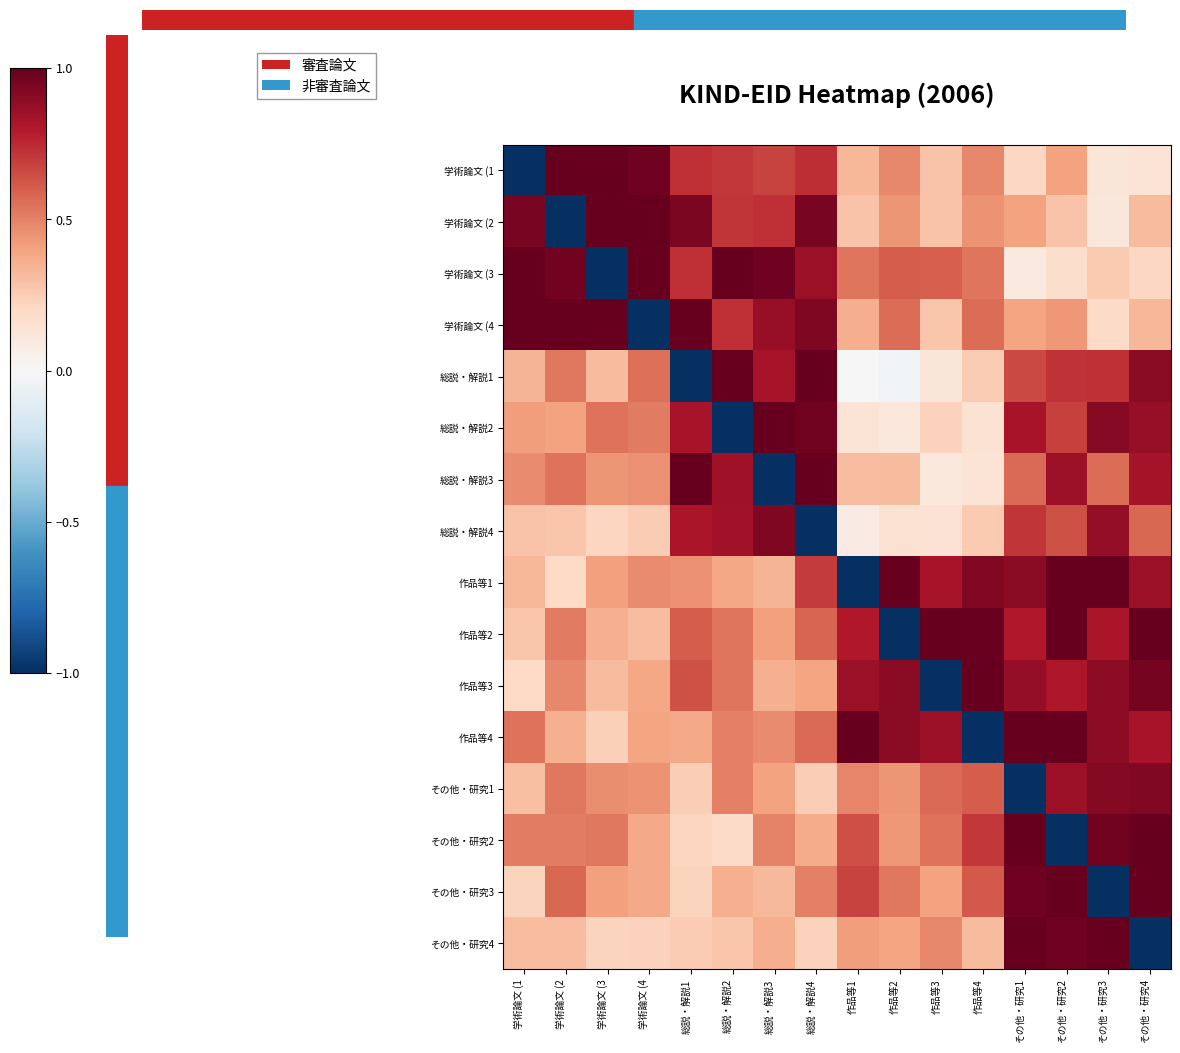

What is the highest value of the 作品等4 series?

1.0